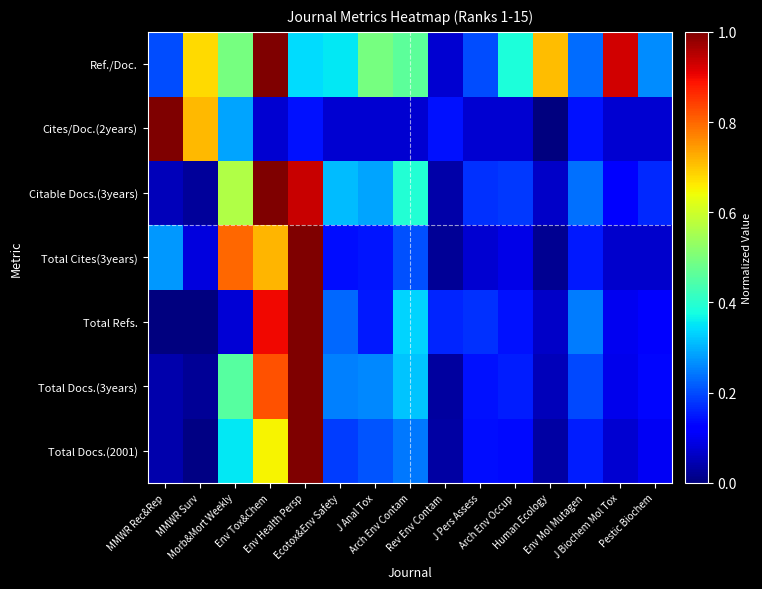

At which category does the chart reach its peak across all series?

Env Health Persp